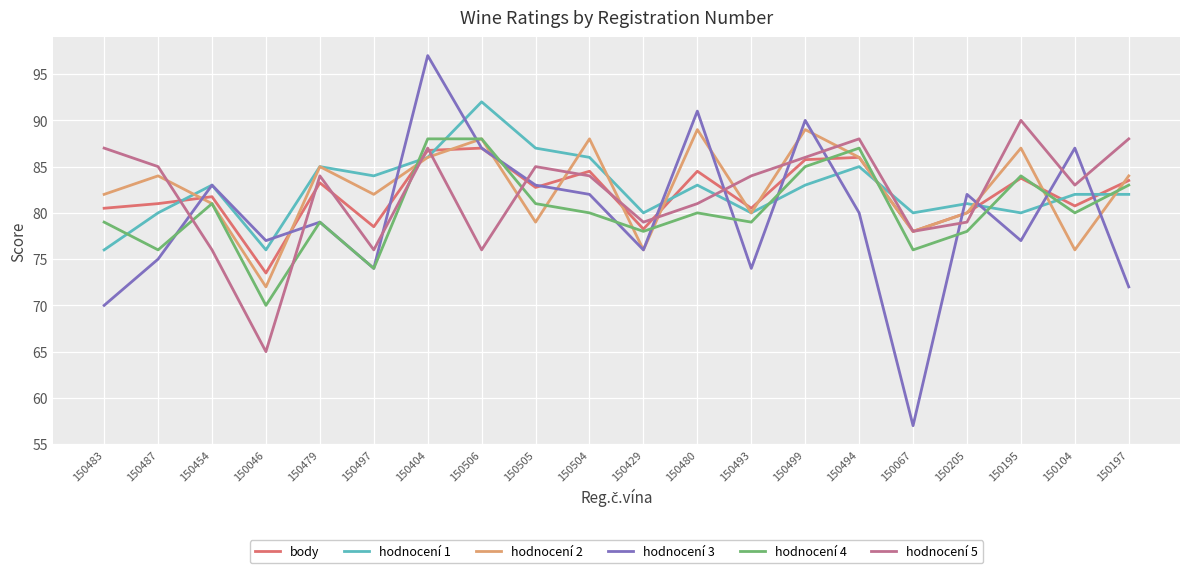

At which category is the sum across all series the highest?

150404